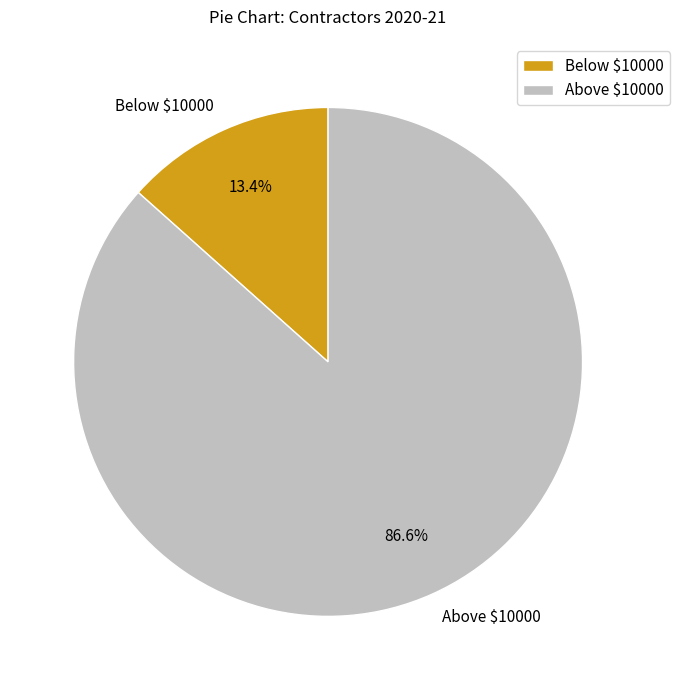

To the nearest percent, what portion does Above $10000 represent?

87%